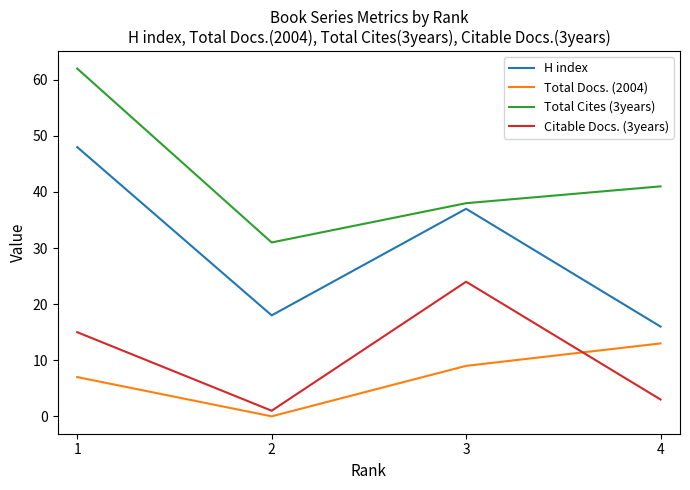

Is it true that Total Cites (3years) equals 41 at 4?

True